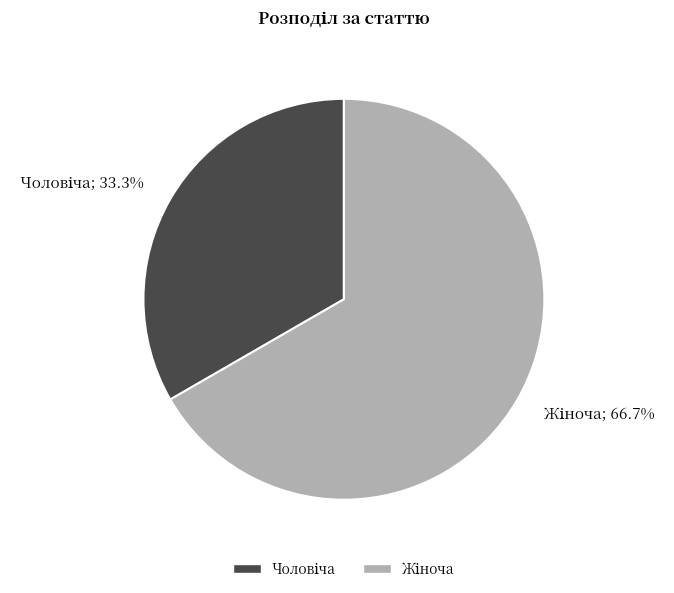

Does any single category account for the majority?

Yes